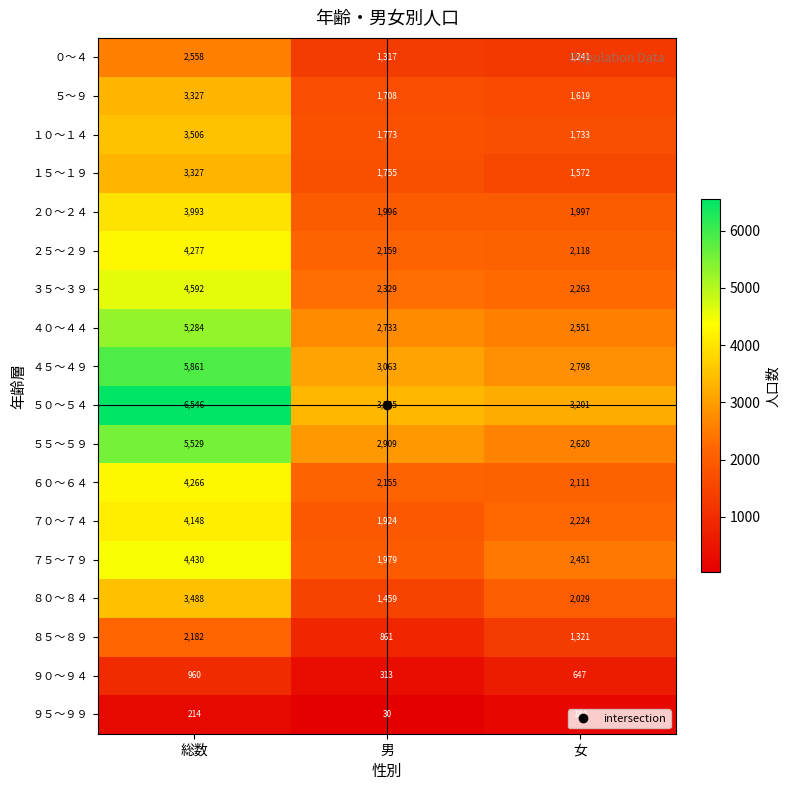

Rank the series at 男 from highest to lowest value.

５０～５４, ４５～４９, ５５～５９, ４０～４４, ３５～３９, ２５～２９, ６０～６４, ２０～２４, ７５～７９, ７０～７４, １０～１４, １５～１９, ５～９, ８０～８４, ０～４, ８５～８９, ９０～９４, ９５～９９